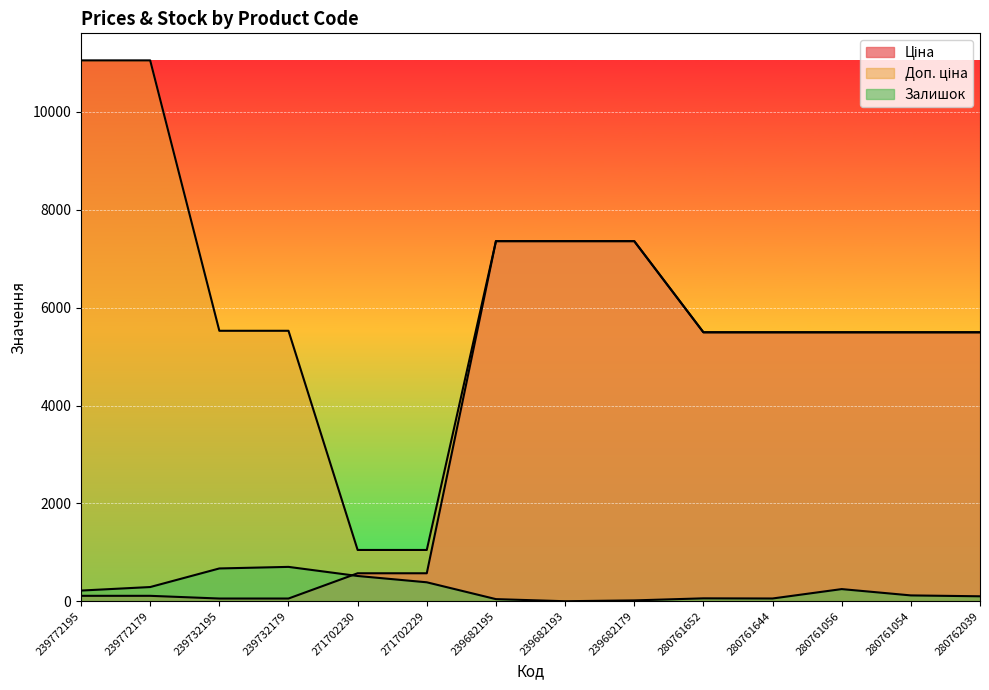

Which category has the lowest value across all series?

239682193